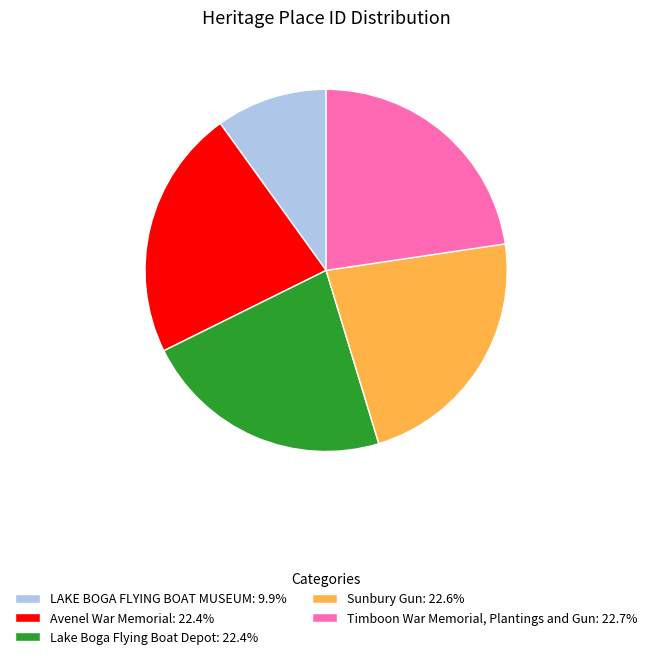

How many segments does this pie chart have?

5